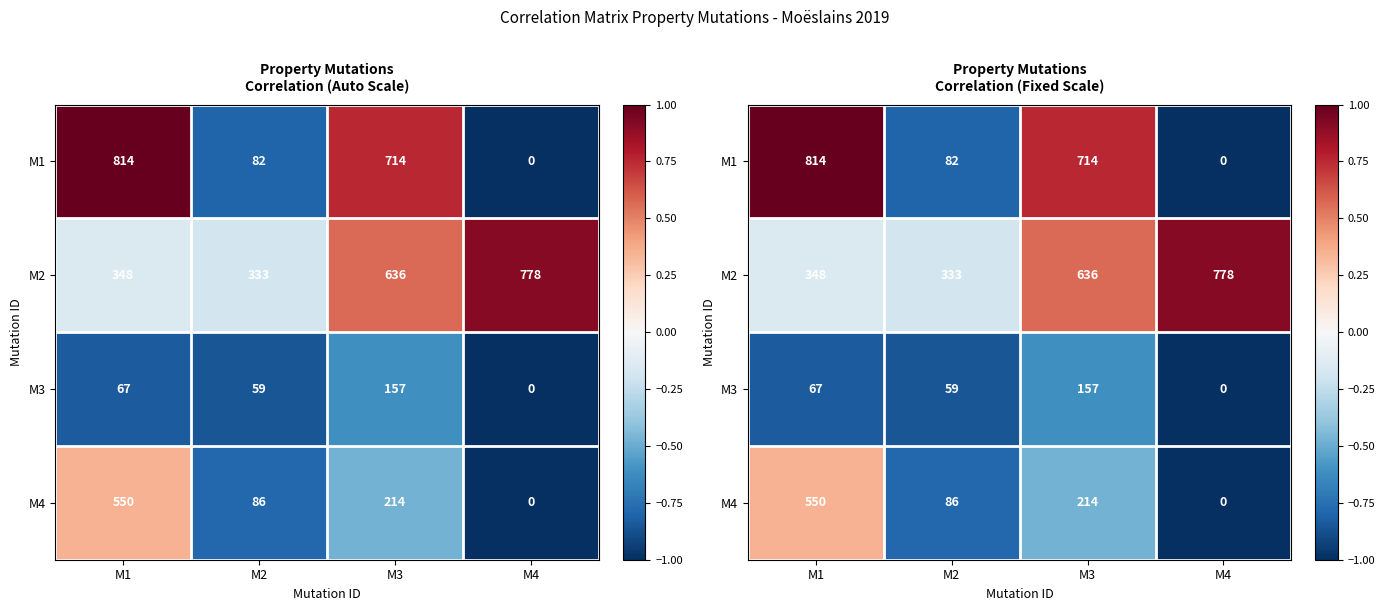

Which category has the lowest value across all series?

M4